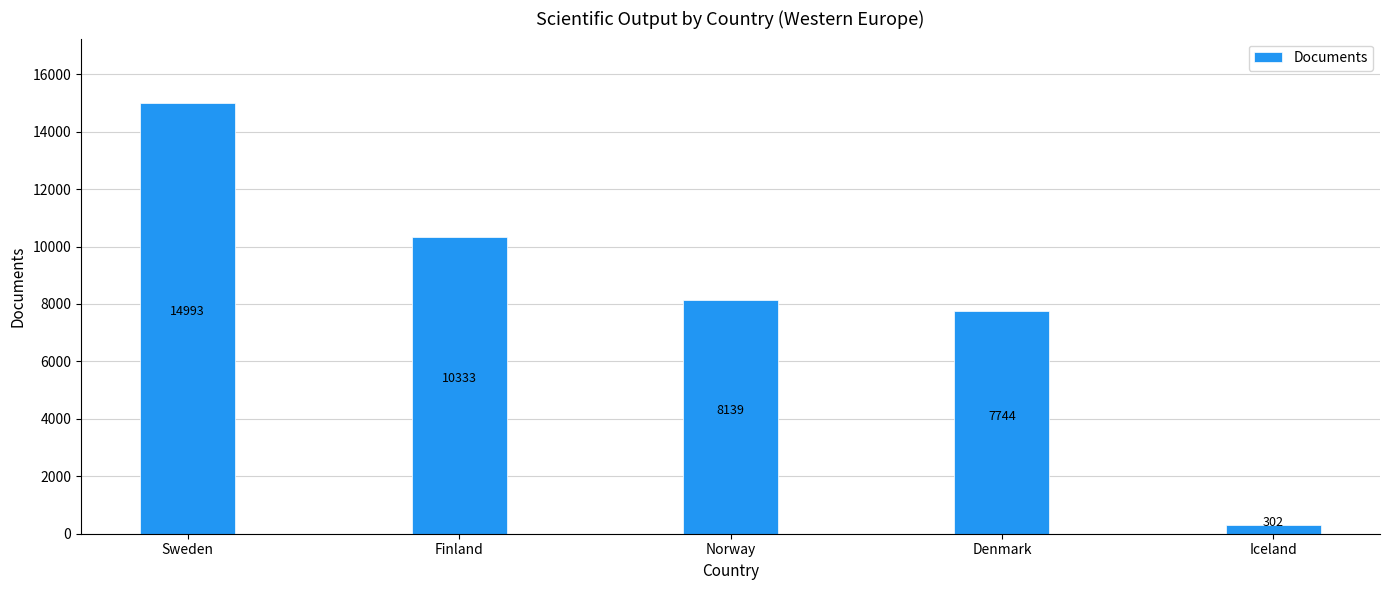

How many bars are there in total?

5